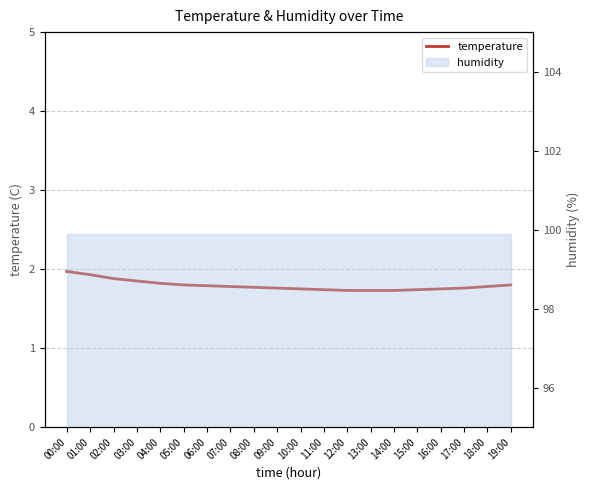

What is the sum of the values at 18:00 and 05:00?

3.6